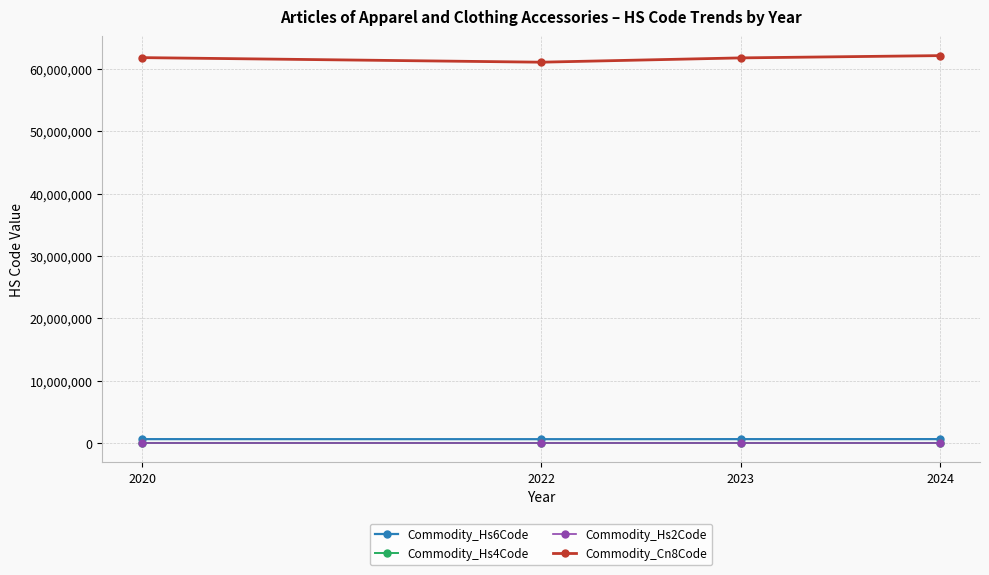

What is the difference between the maximum and second lowest values in the Commodity_Hs4Code series?

36.7